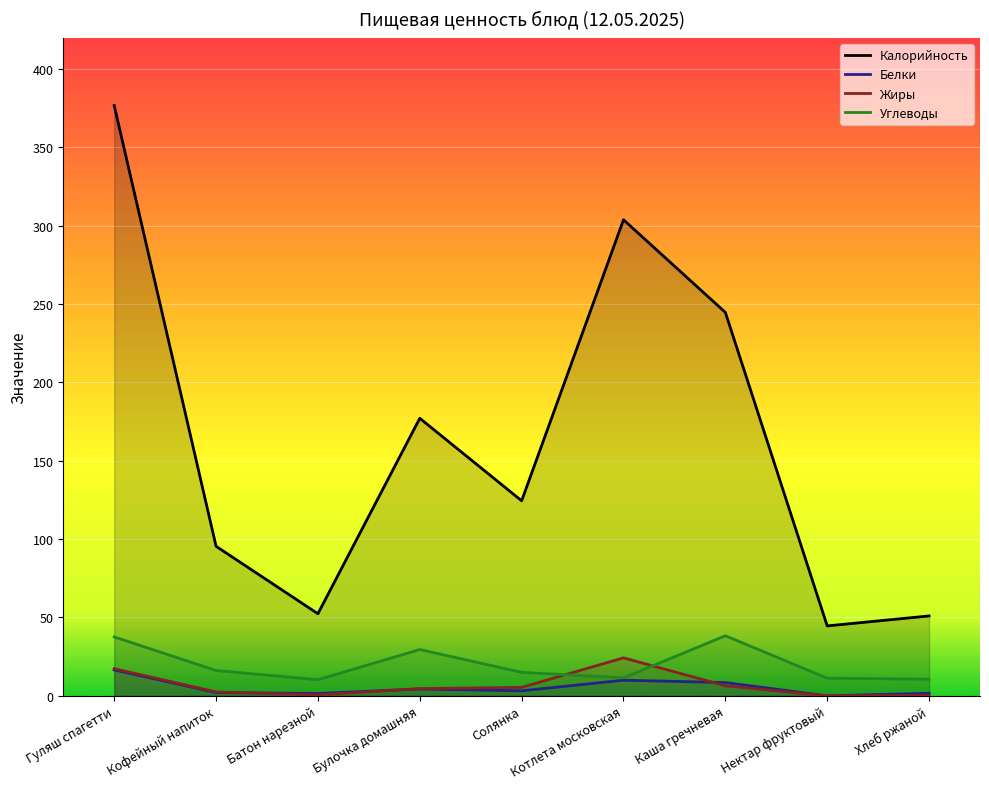

How many lines are shown in the chart?

4